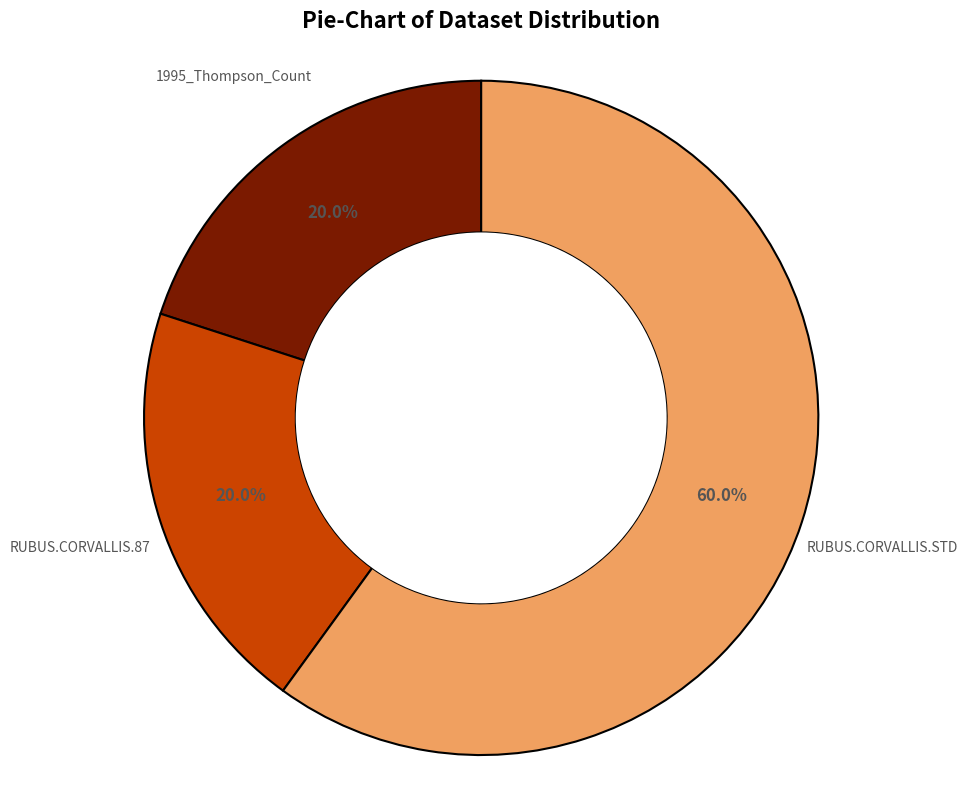

To the nearest percent, what is the difference between the RUBUS.CORVALLIS.87 and RUBUS.CORVALLIS.STD slice percentages?

40%